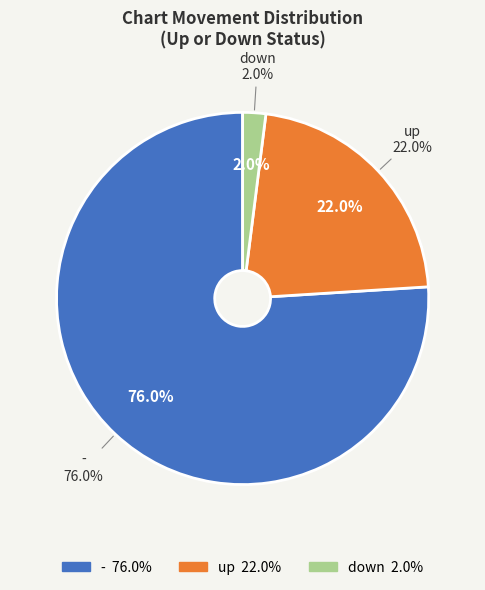

Rank the categories by value from lowest to highest.

down, up, -